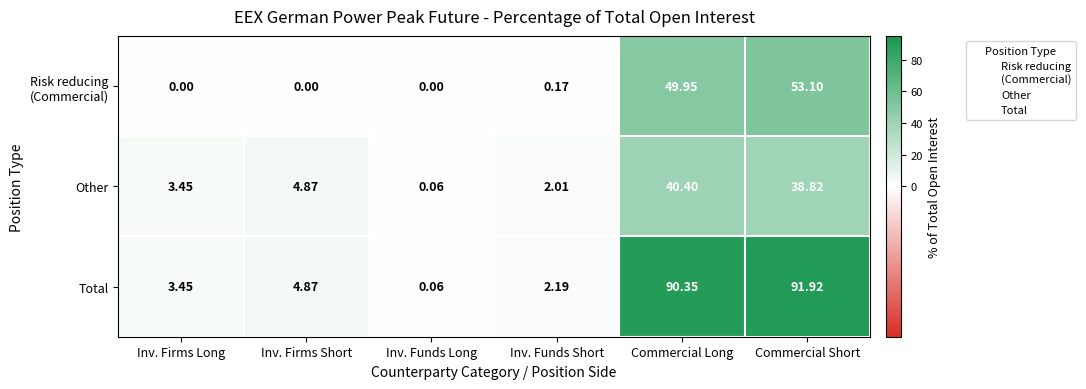

At which label does Other reach its peak?

Commercial Long